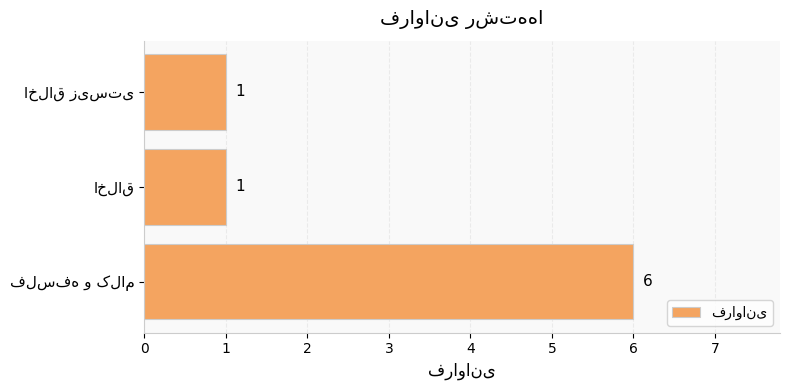

What is the sum of all values?

8